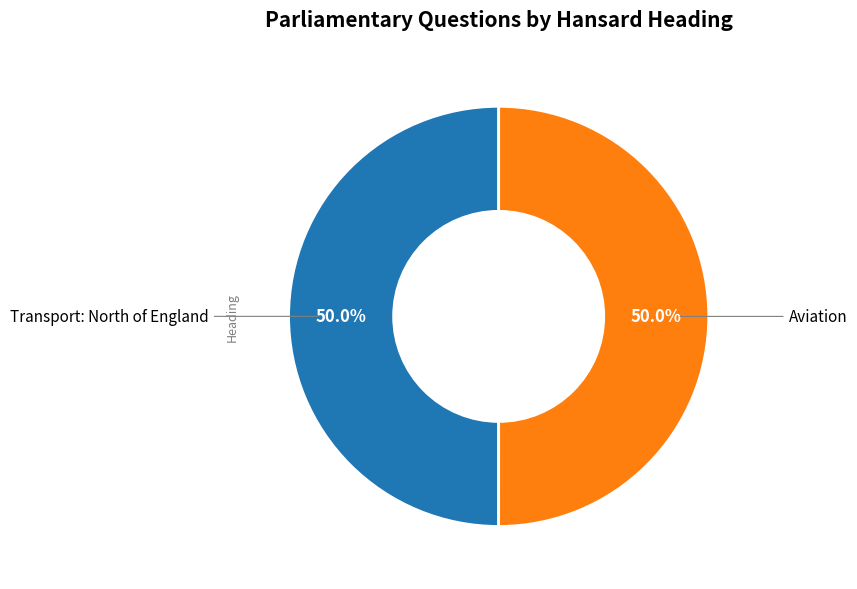

Is it true that Transport: North of England is 41% of the pie?

False